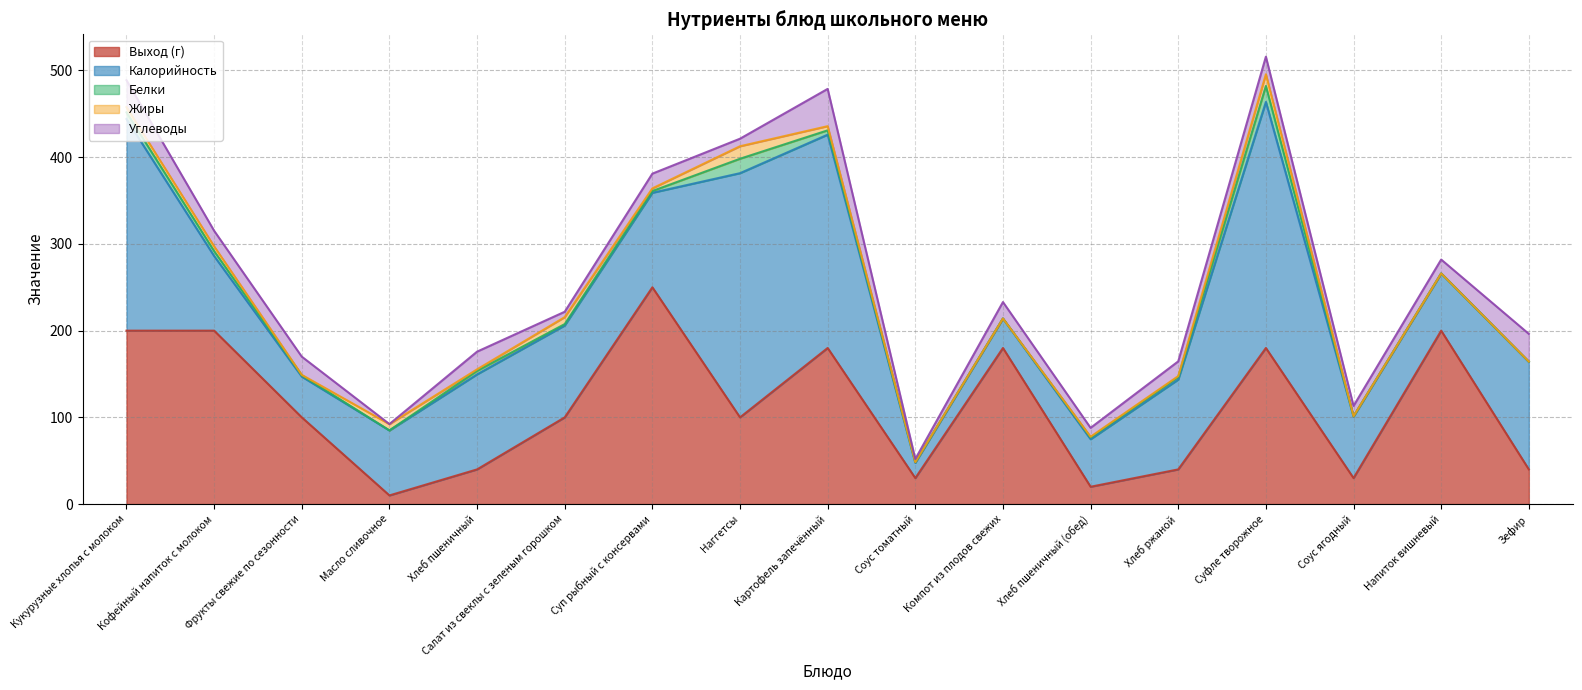

Which series has the widest spread of values?

Калорийность